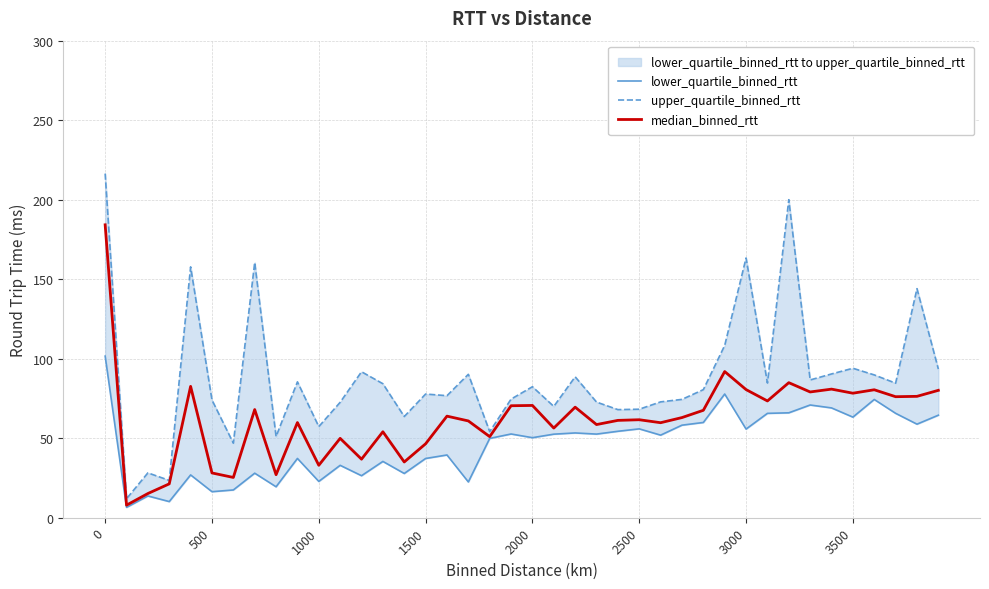

True or false: median_binned_rtt has a value of 6.1 at 500.

False